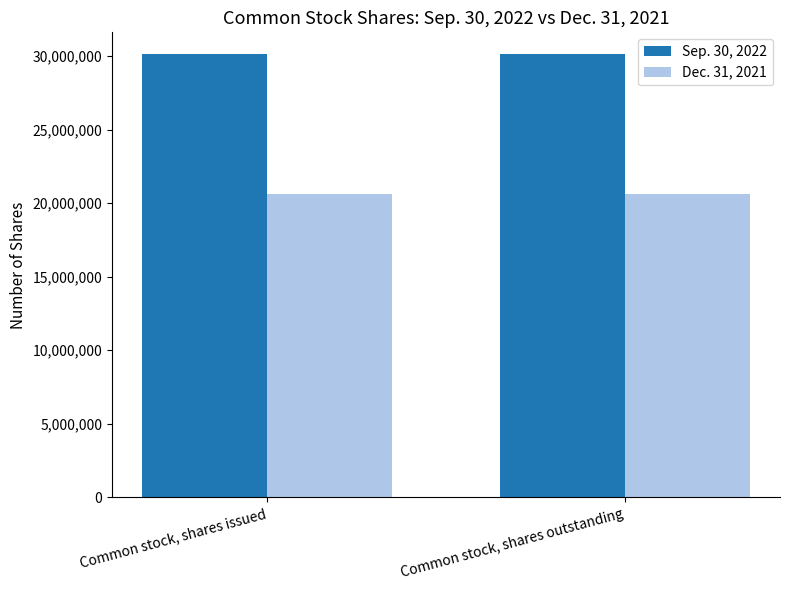

What is the approximate value of Sep. 30, 2022 at Common stock, shares outstanding?

30107127